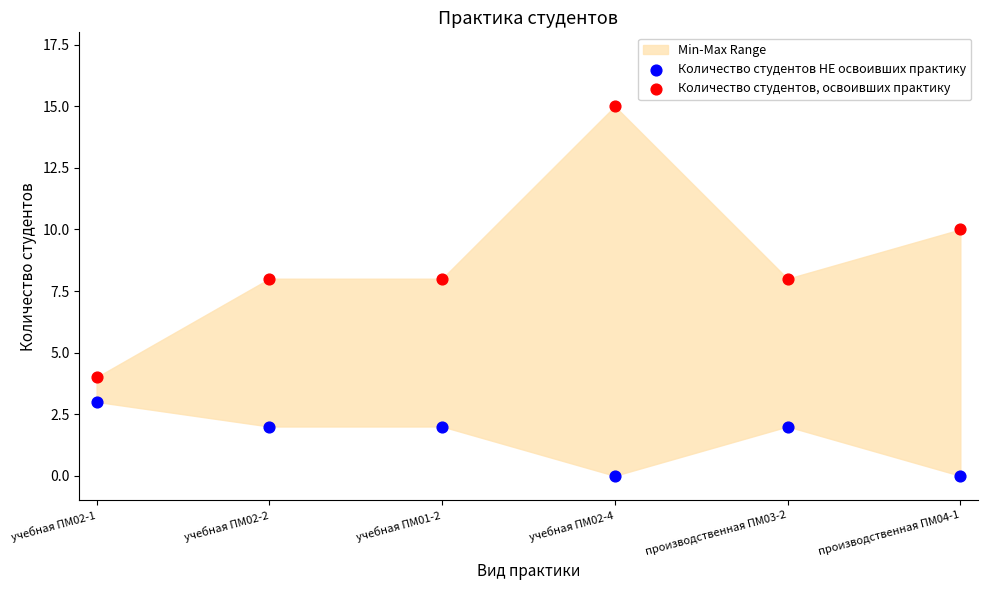

Which series contains the lowest Y value?

Количество студентов НЕ освоивших практику